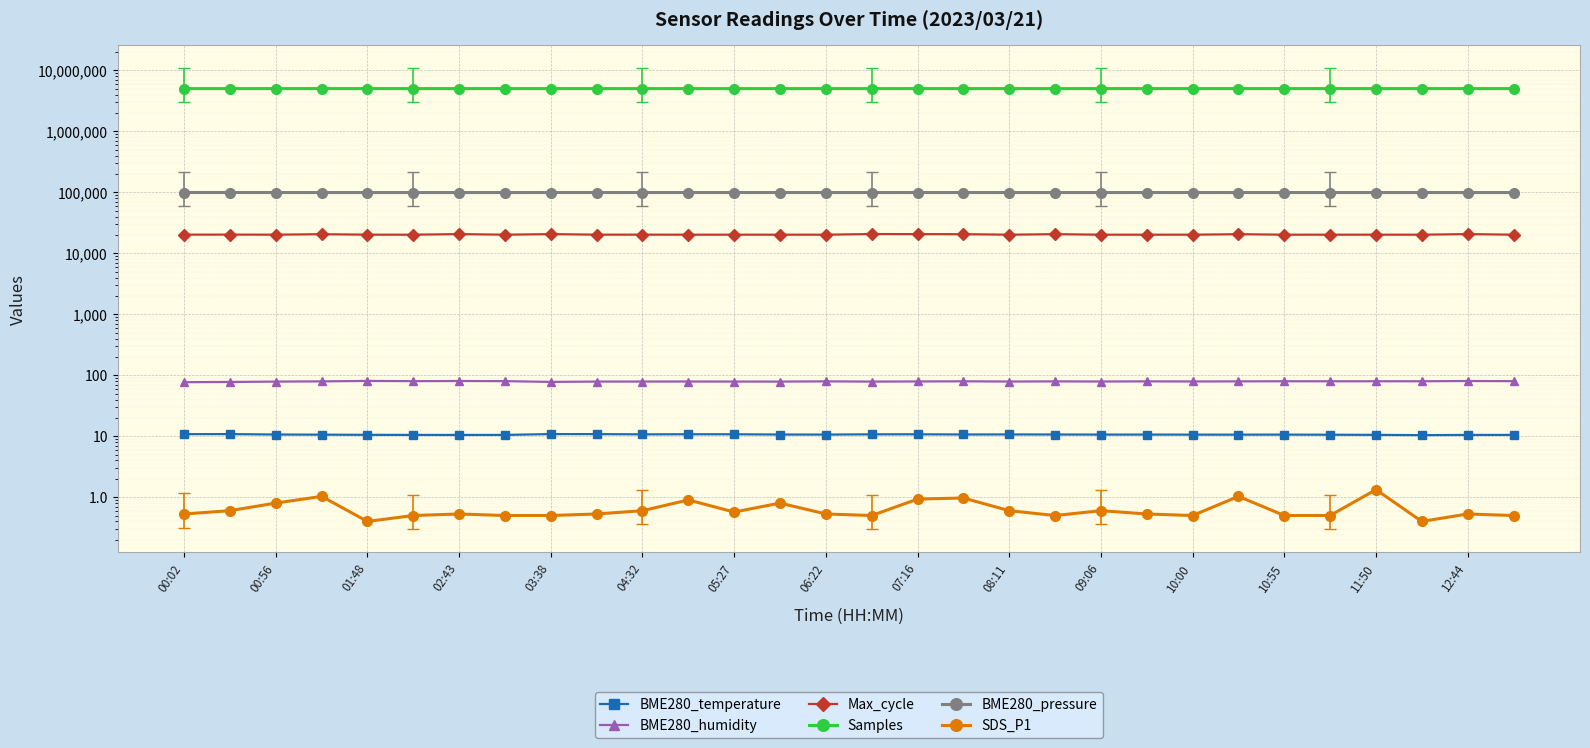

Rank the series by their maximum value, from highest to lowest.

Max_cycle, BME280_humidity, BME280_temperature